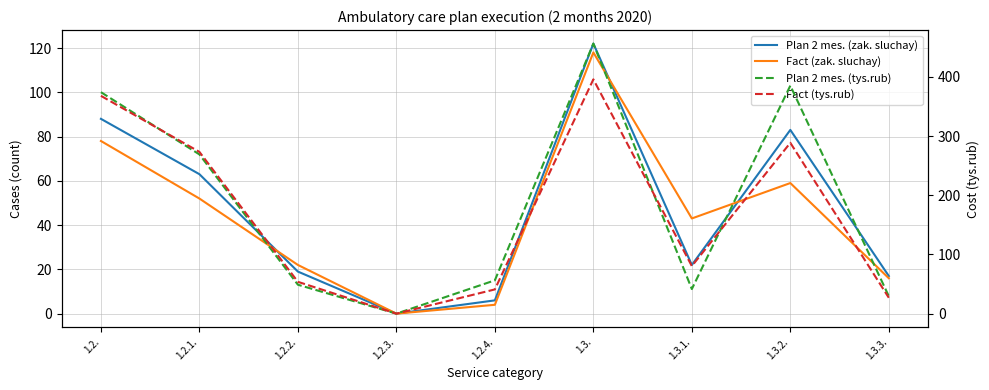

What is the label of the 6th point from the right?

1.2.3.